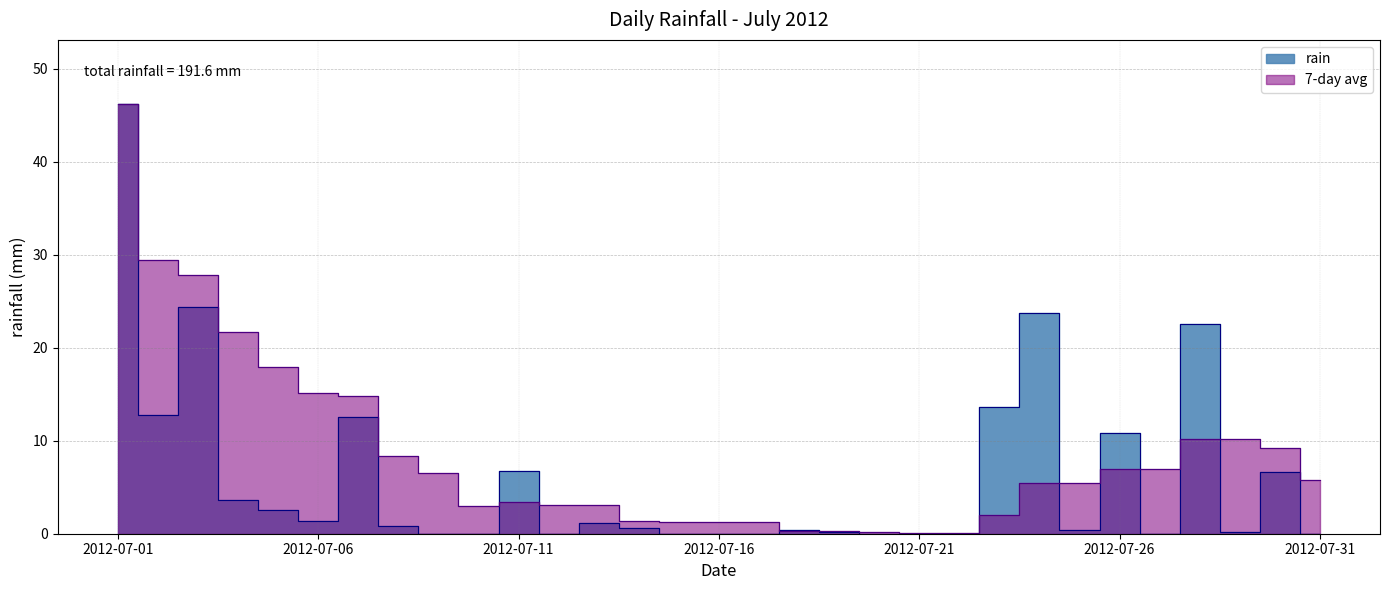

What is the difference between the maximum and second lowest values?

46.2